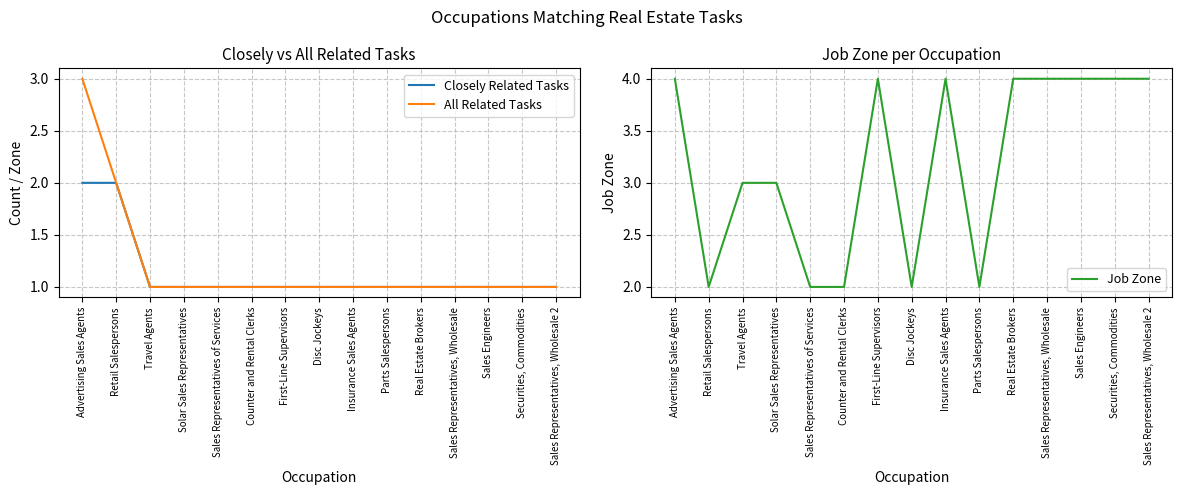

In Job Zone, how many points are lower than both neighbors (excluding endpoints)?

3